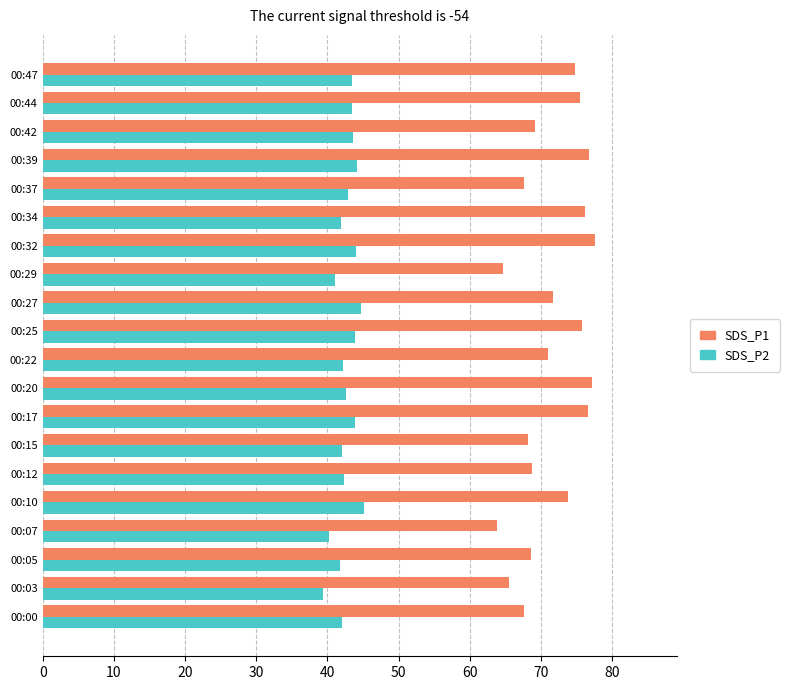

List the series in order of their overall mean, lowest first.

SDS_P2, SDS_P1